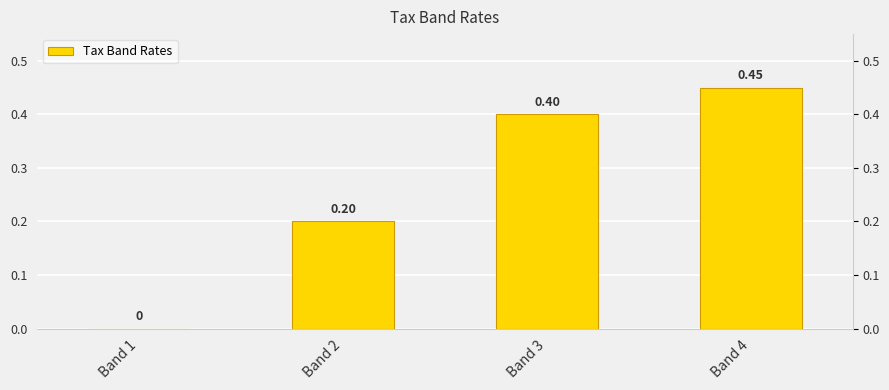

Reading right to left, transcribe all the data shown in this chart.

0.5	0.4	0.2	0.0